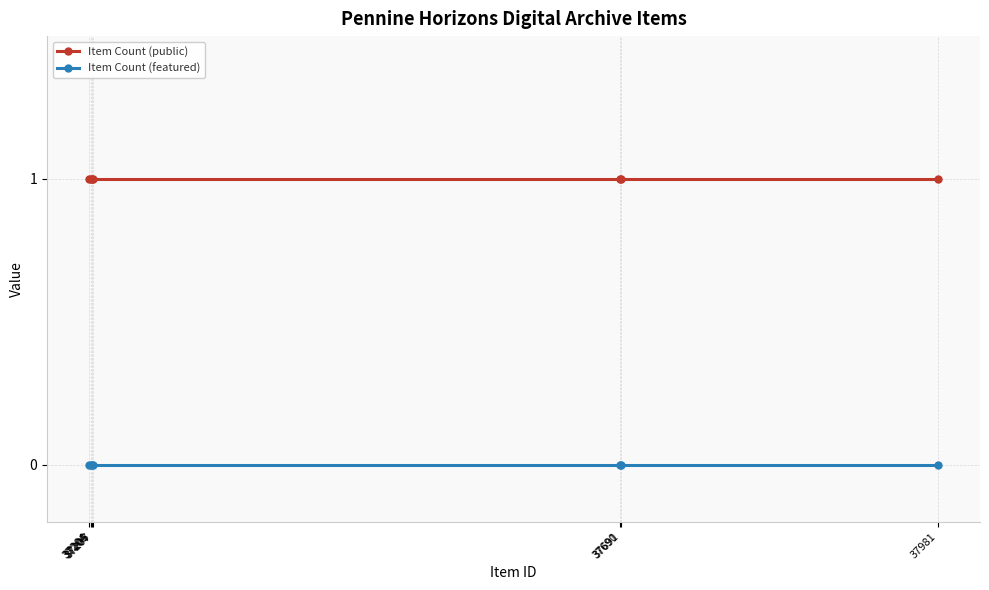

The Item Count (public) series shows 1 at 37204. True or false?

True